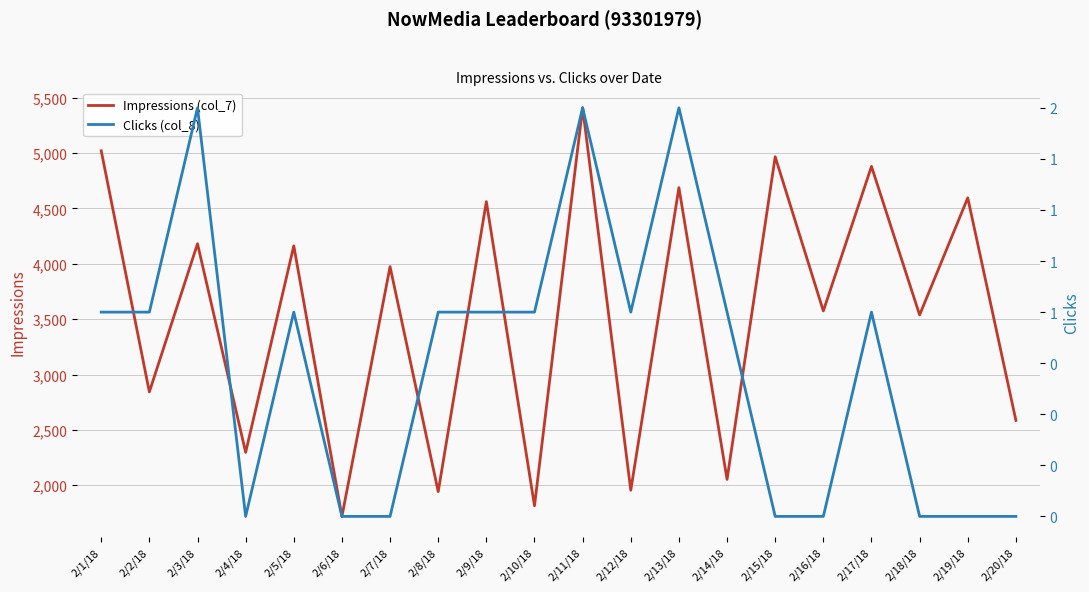

What is the sum of all Clicks (col_8) values?

15